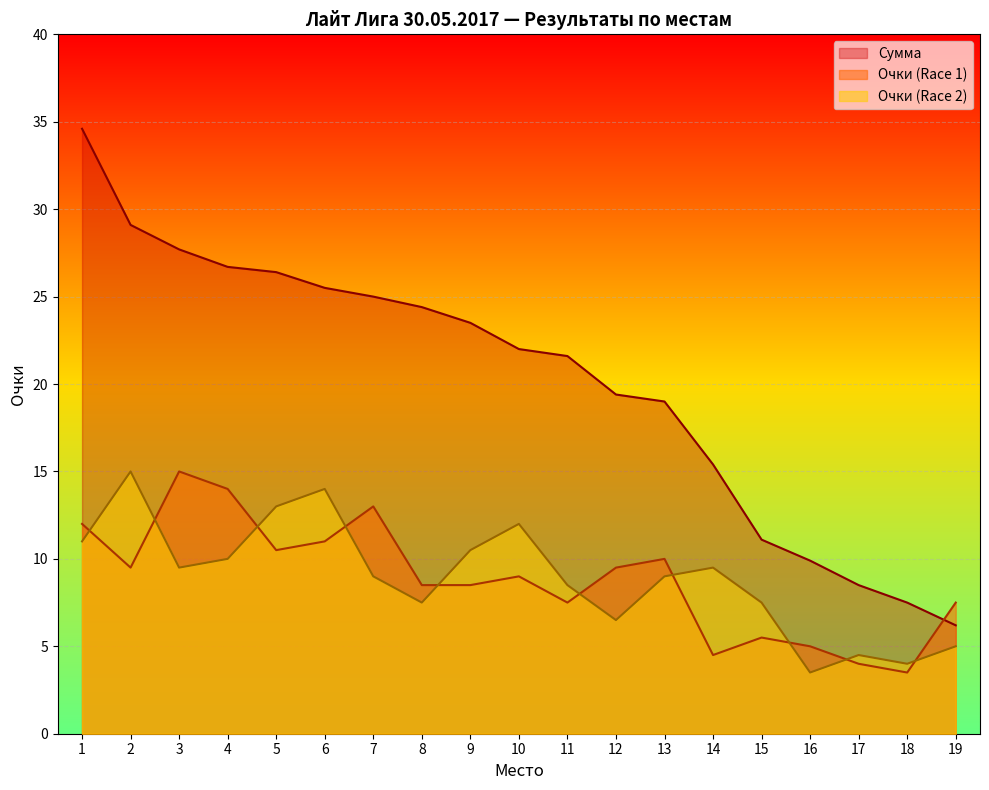

How many values in the Очки (Race 2) series are below 9?

8